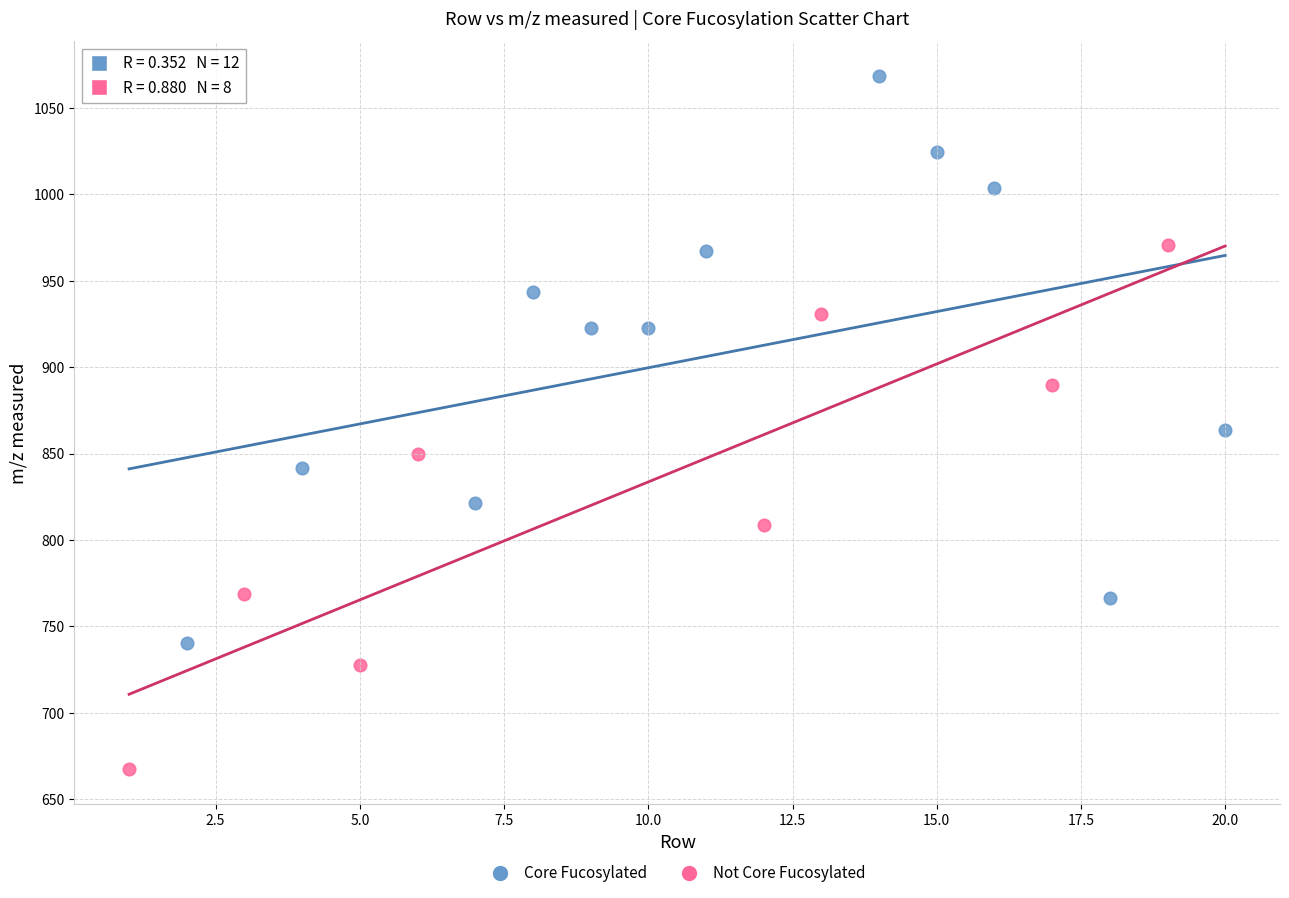

Which series contains the highest Y value?

Core Fucosylated